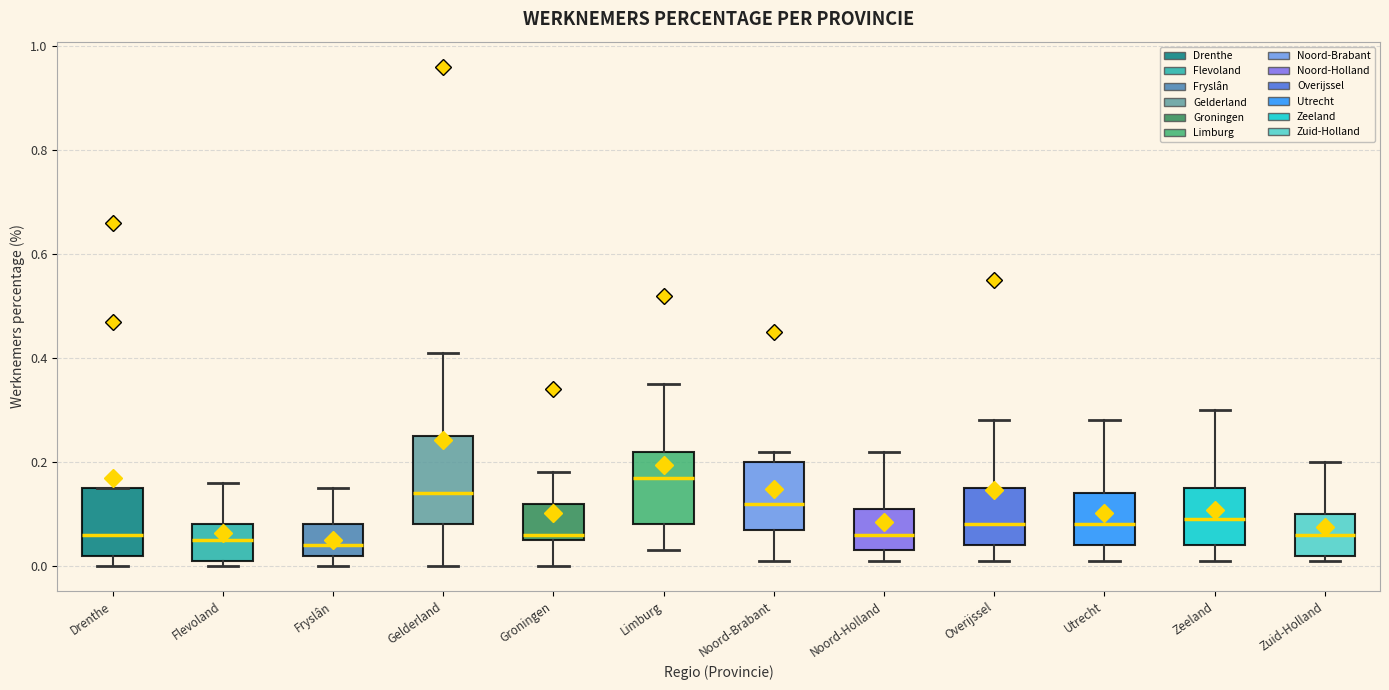

Where is the upper edge of the box for Groningen on the y-axis? The values are not printed on the chart, so give them approximately, as read against the axis.

0.12